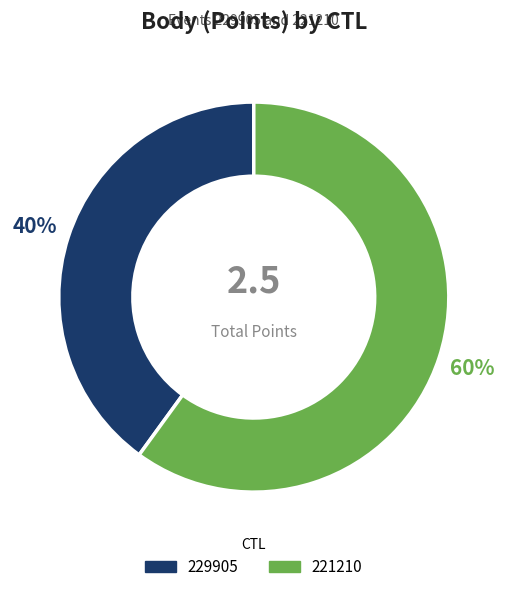

True or false: 221210 accounts for 60% of the total.

True